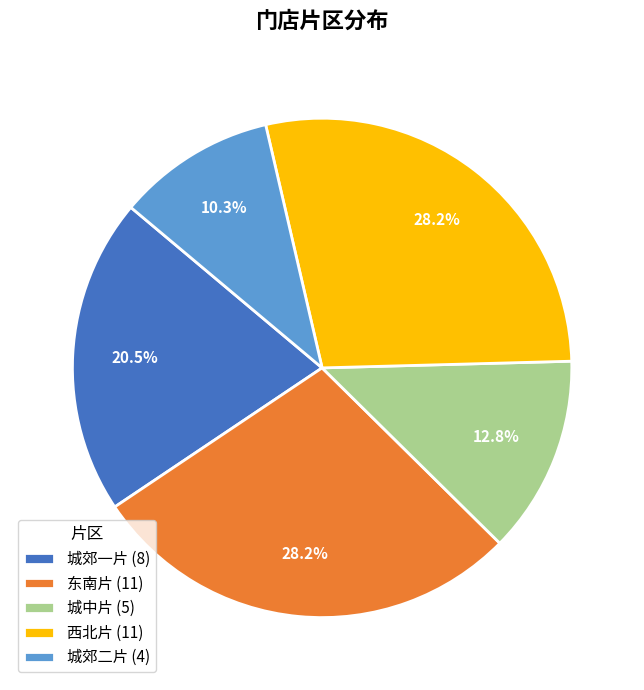

How many segments does this pie chart have?

5